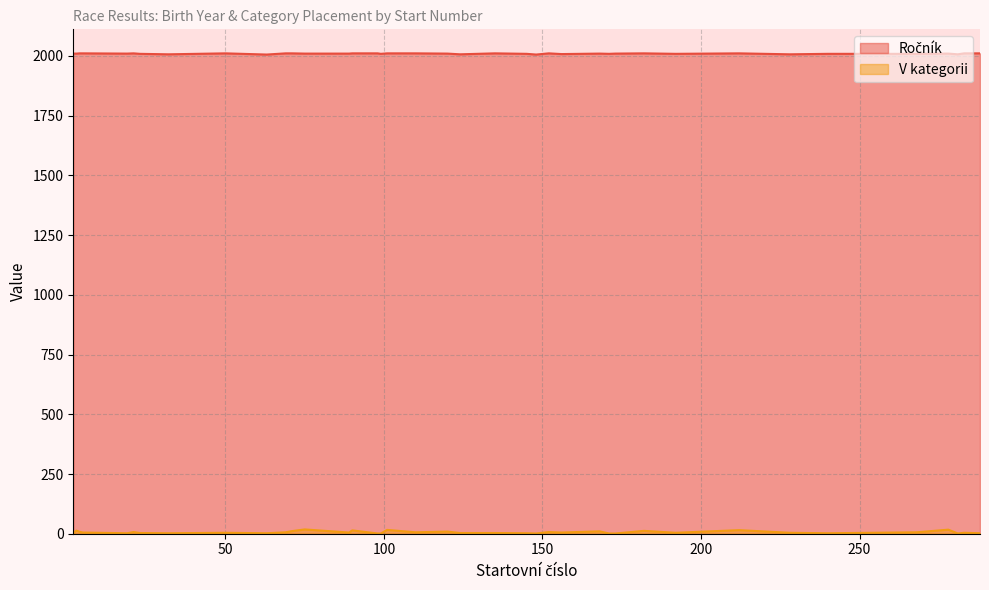

At which category is the sum across all series the highest?

75